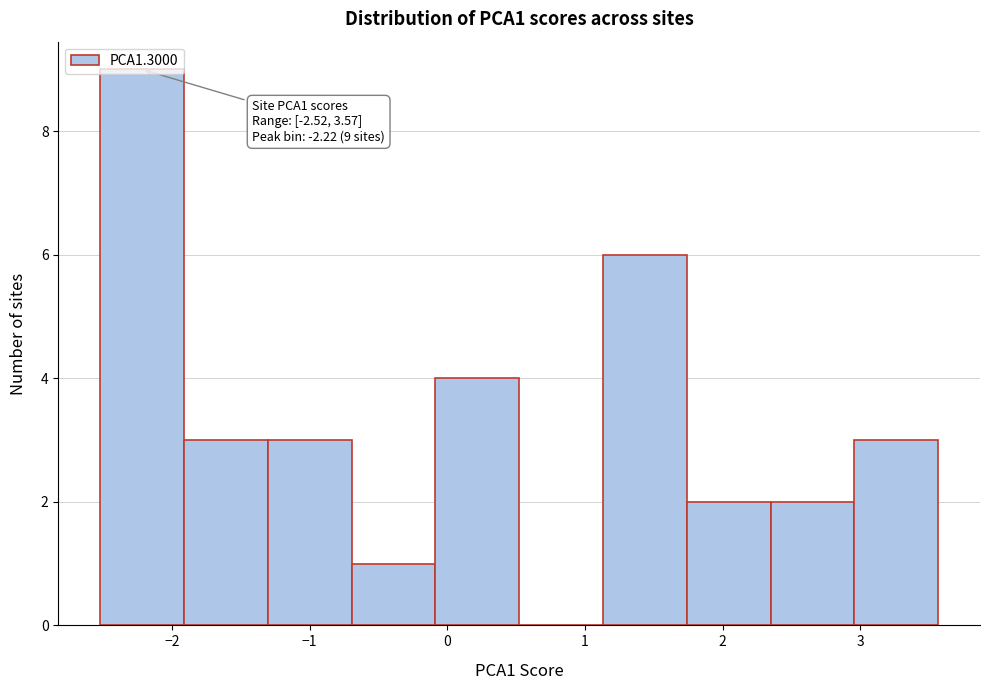

Over which range of the x-axis is the bar tallest?

-2.5 to -1.9